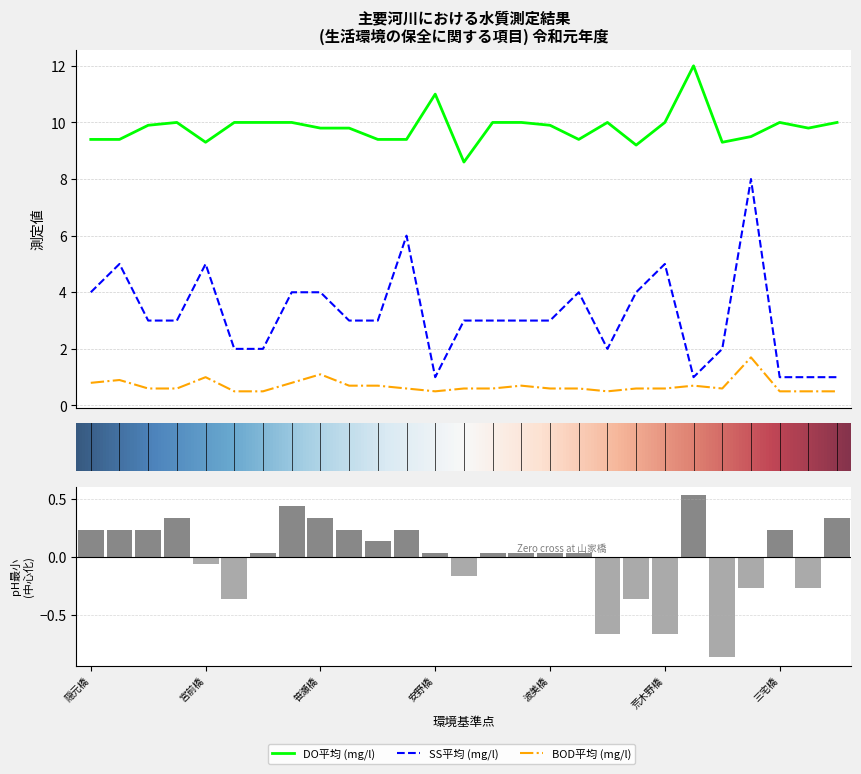

What is the difference between the highest and lowest values at 三宅橋?

9.8